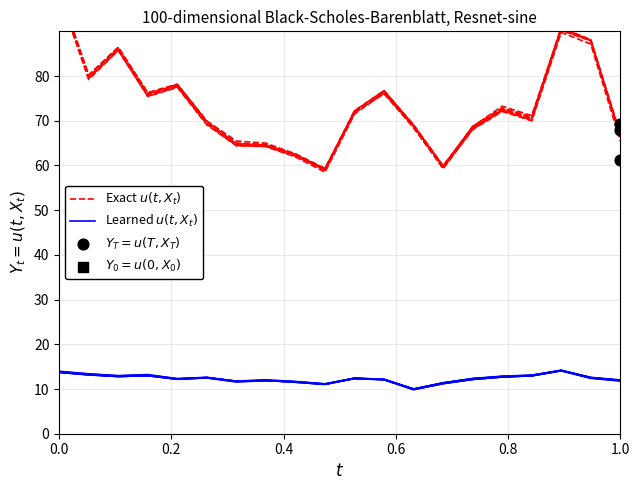

Which series has the largest Y range (max minus min)?

Exact $u(t, X_t)$